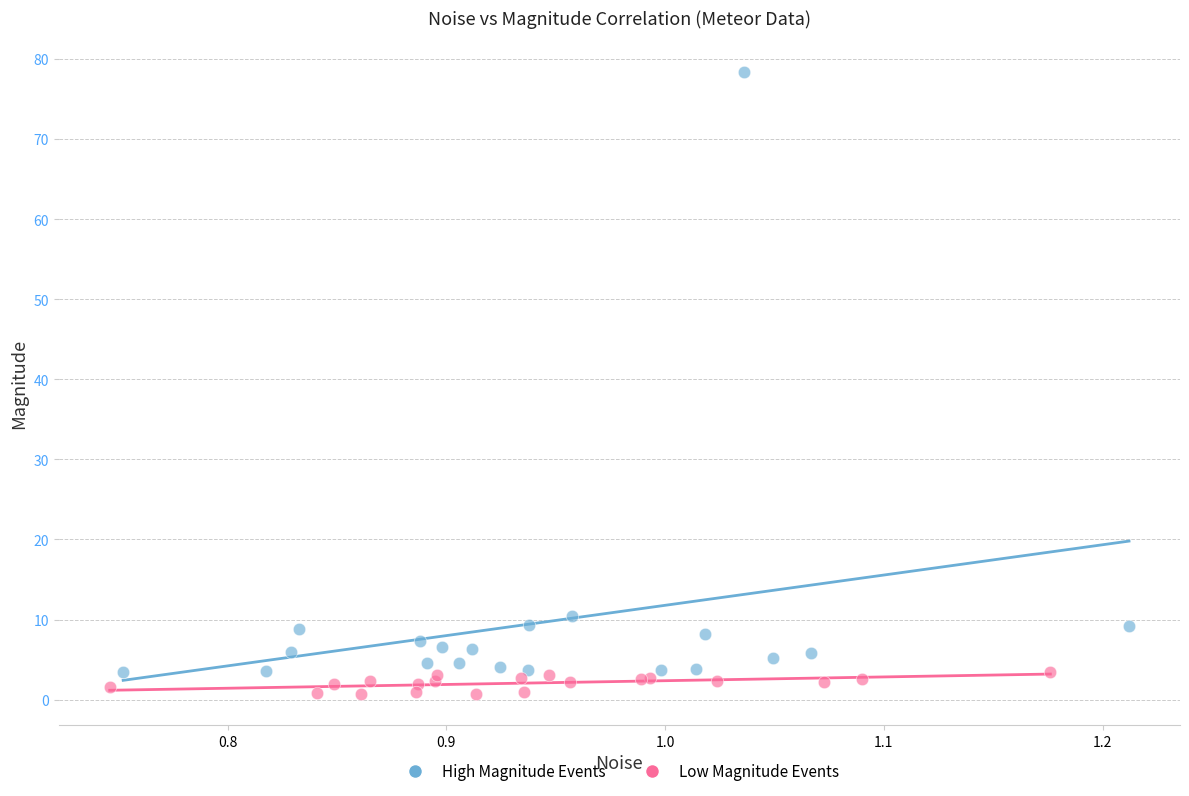

Which series has the largest Y range (max minus min)?

High Magnitude Events